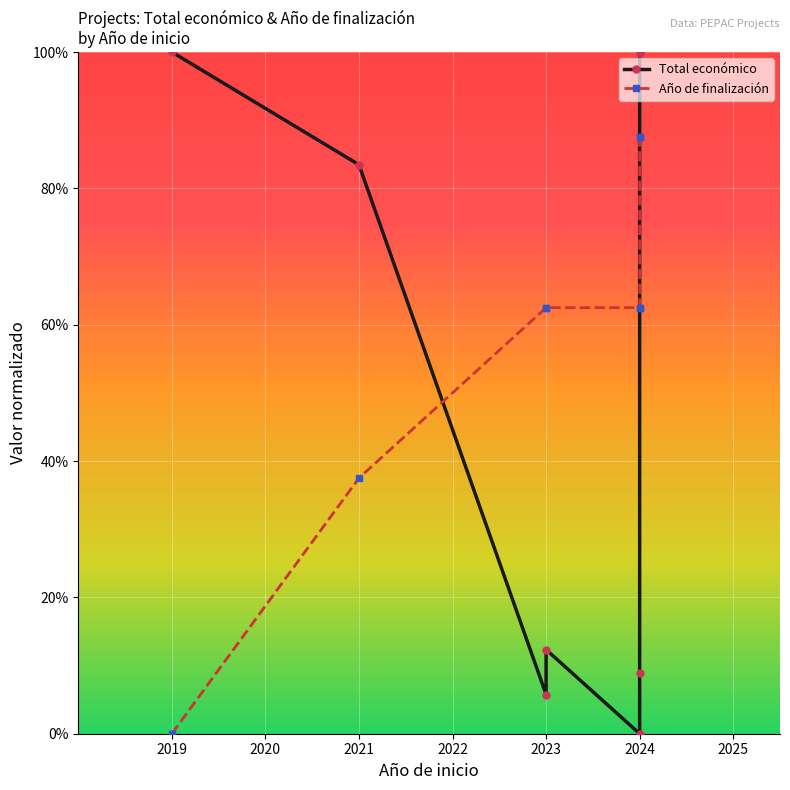

How many times do Año de finalización and Total económico cross each other?

2